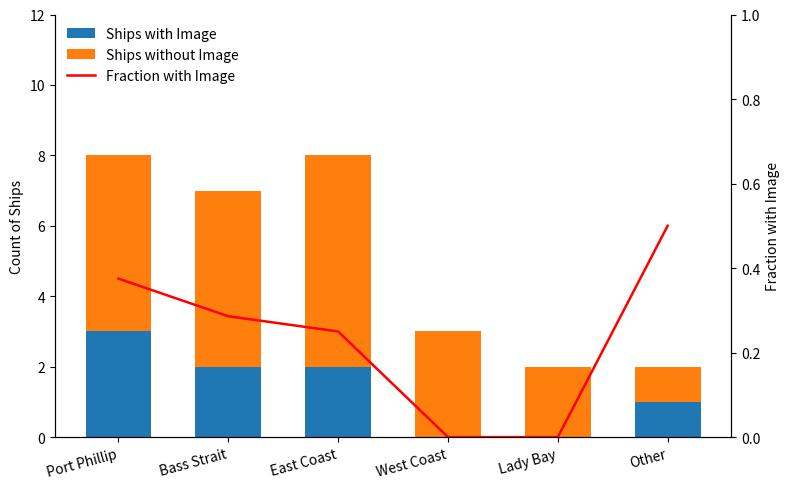

What is the difference between the maximum and second lowest values in the Ships without Image series?

4.0